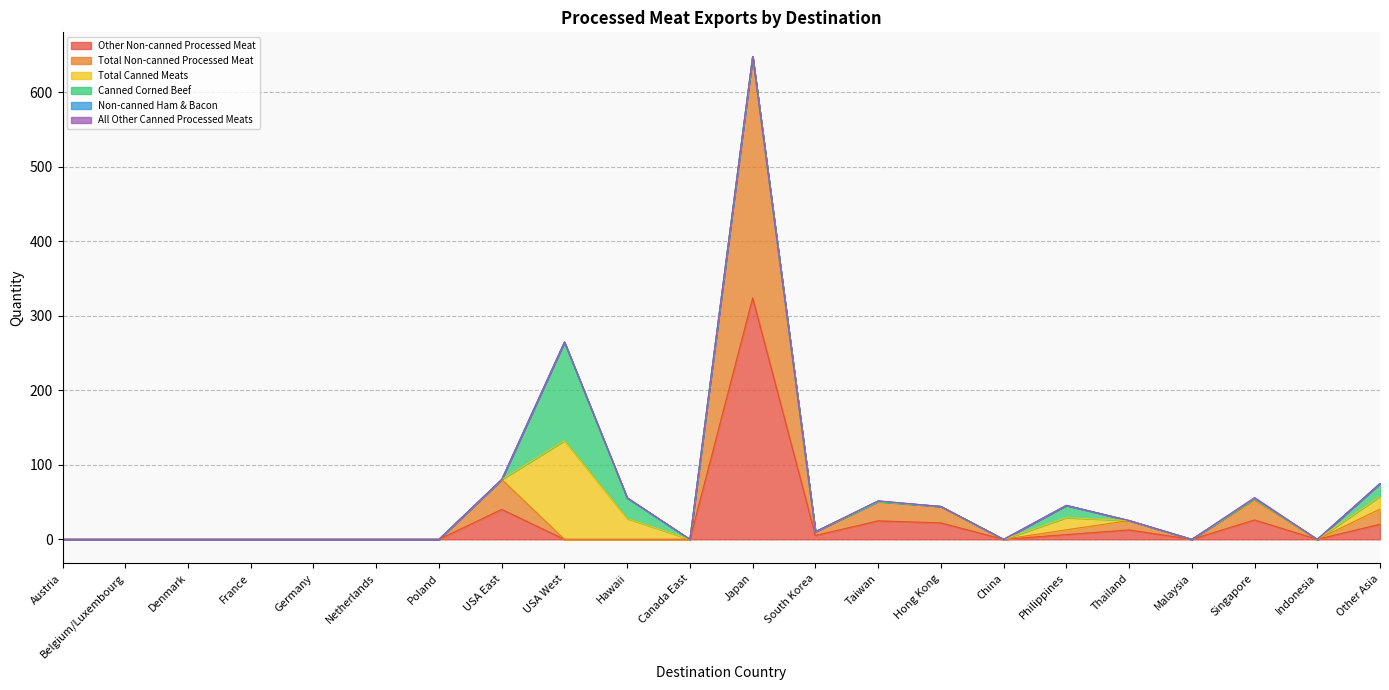

What is the total value across all series at South Korea?

10.3